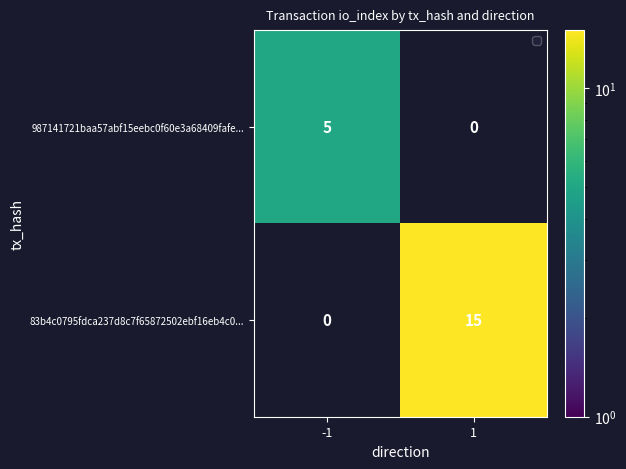

Rank the series by their maximum value, from highest to lowest.

83b4c0795fdca237d8c7f65872502ebf16eb4c0..., 987141721baa57abf15eebc0f60e3a68409fafe...